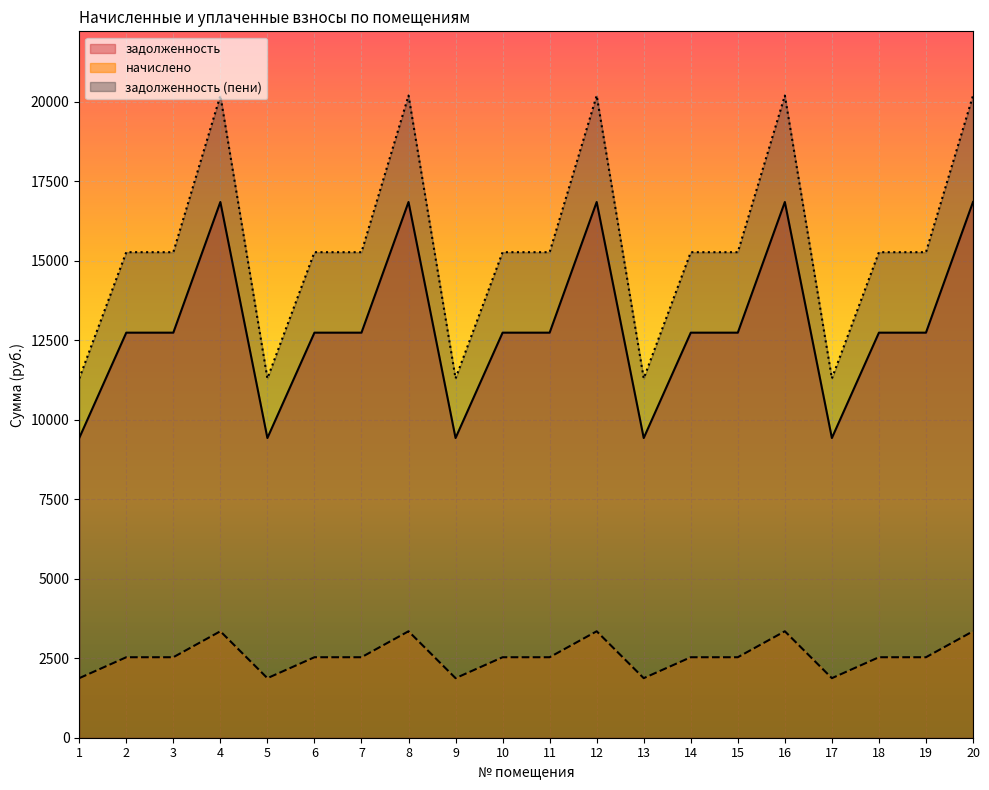

In задолженность, how many points are higher than both neighbors (excluding endpoints)?

4